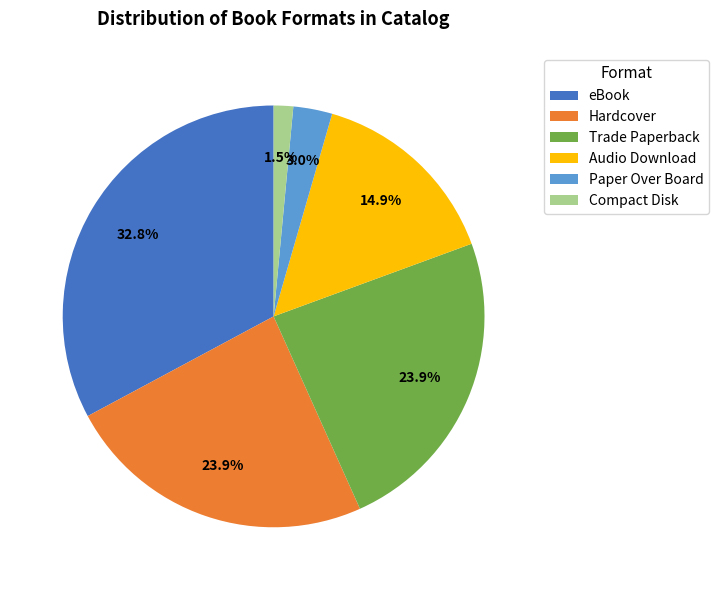

What percentage is the Audio Download slice, to the nearest percent?

15%